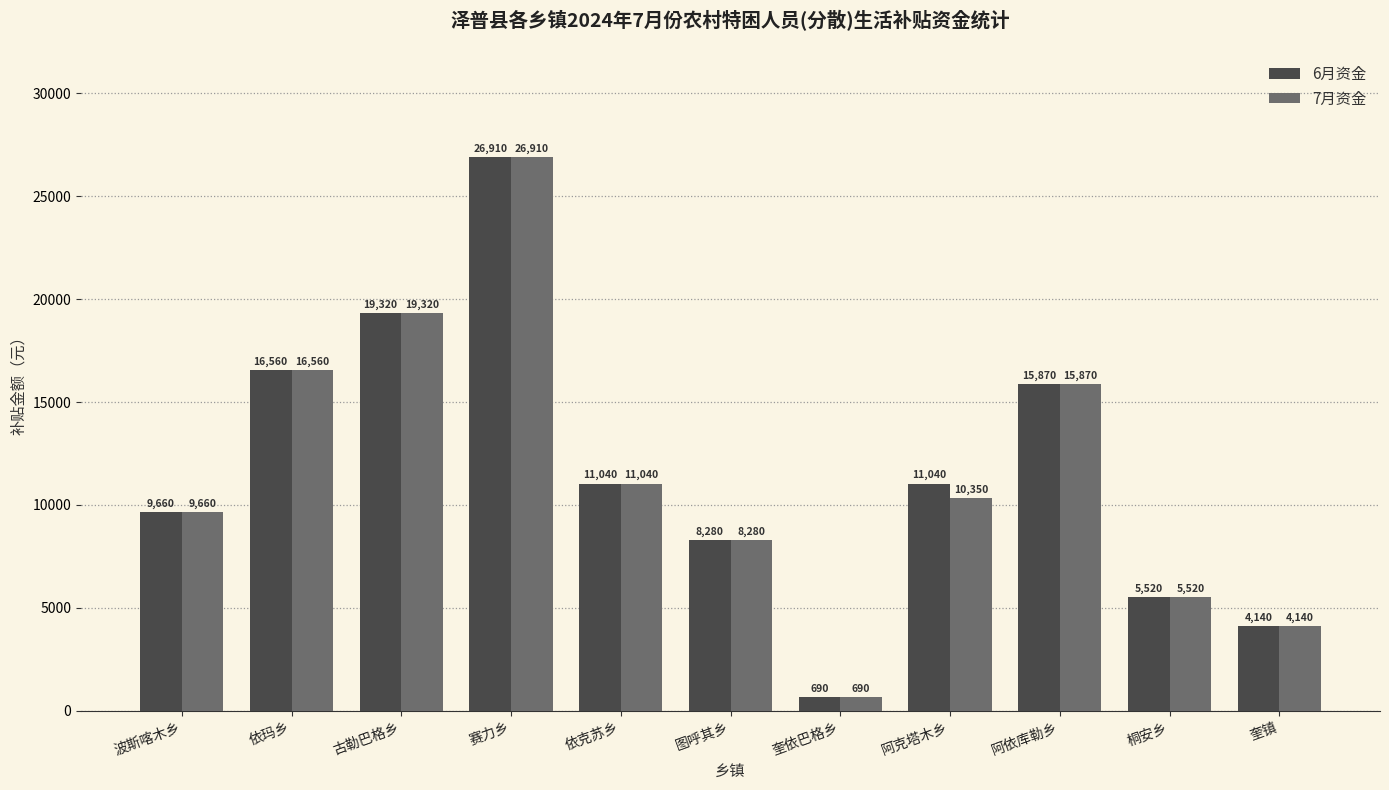

Reading left to right, list all the values displayed in this chart.

6月资金: 9660	16560	19320	26910	11040	8280	690	11040	15870	5520	4140
7月资金: 9660	16560	19320	26910	11040	8280	690	10350	15870	5520	4140